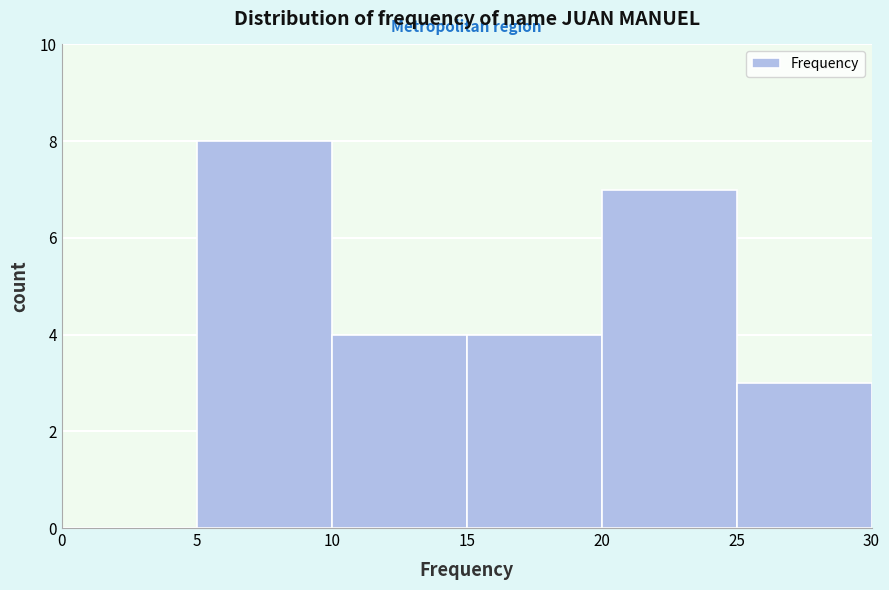

Reading left to right, list every bar in this chart as the range it spans on the x-axis followed by its height. The values are not printed on the chart, so give them approximately, as read against the axis.

0 to 5: 0
5 to 10: 8
10 to 15: 4
15 to 20: 4
20 to 25: 7
25 to 30: 3